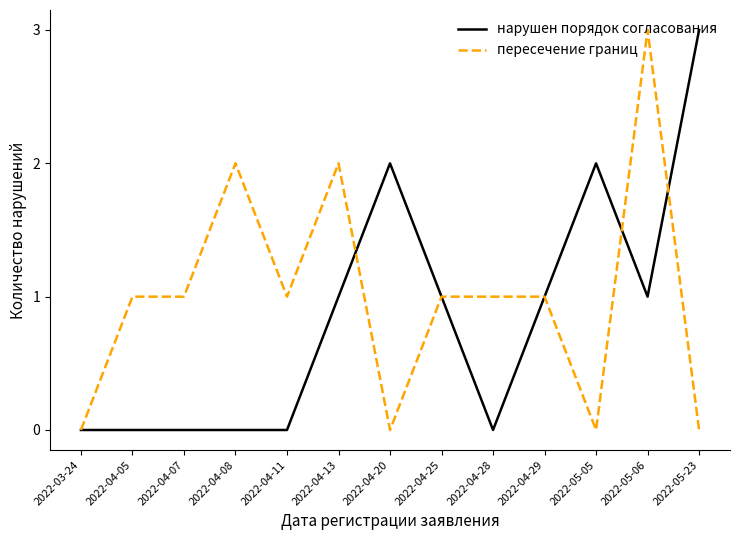

Read the нарушен порядок согласования value at 2022-04-25.

1